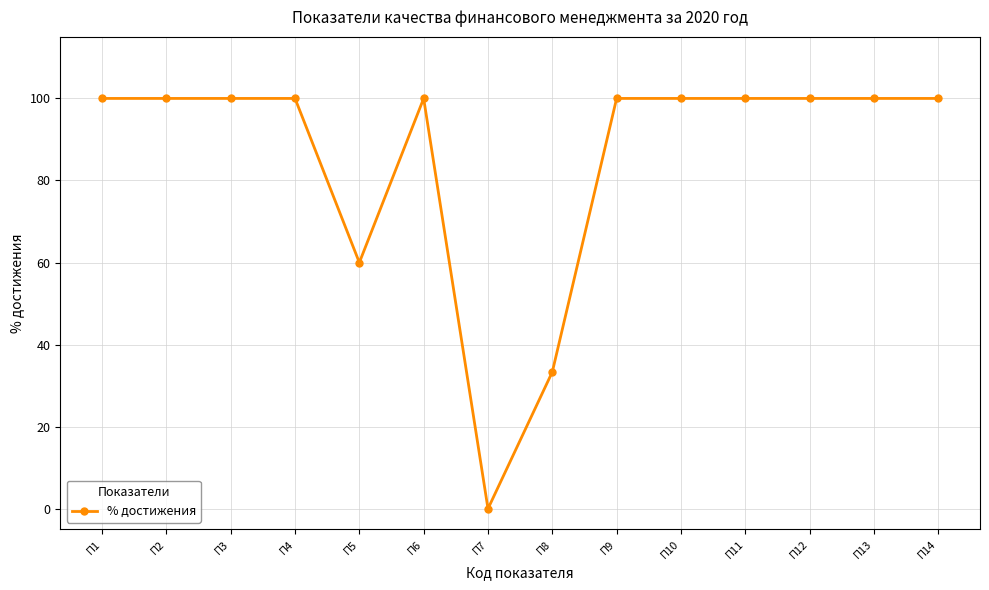

At which label is the value closest to 50?

П5